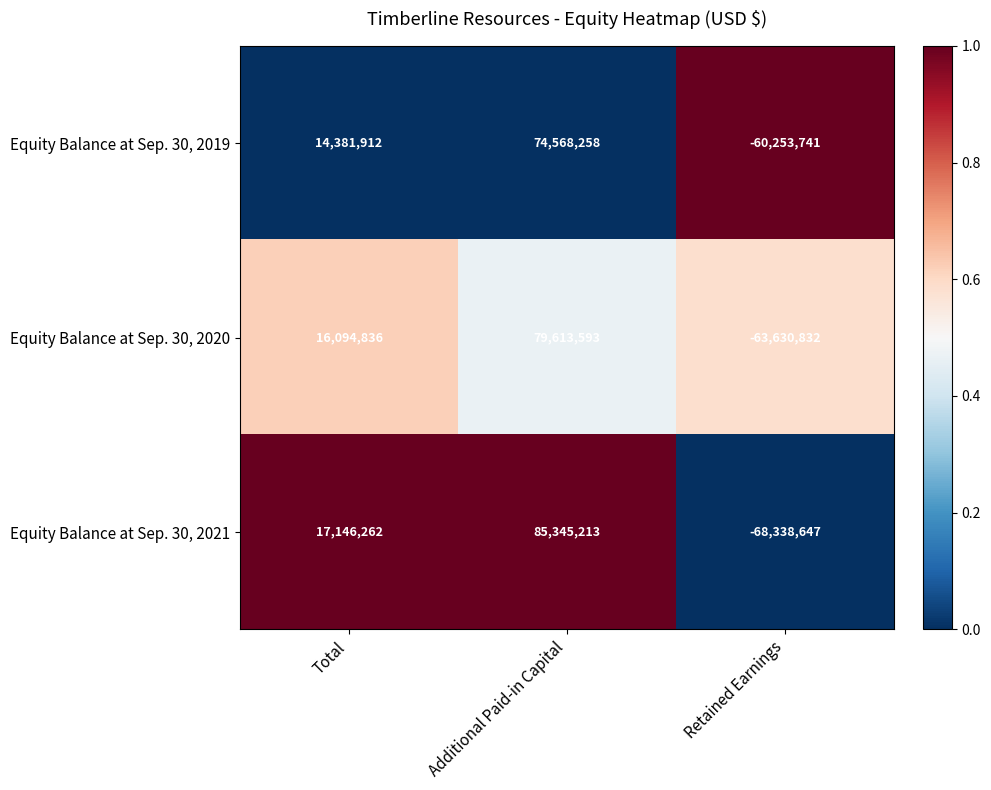

At how many categories does at least one series exceed 0?

2